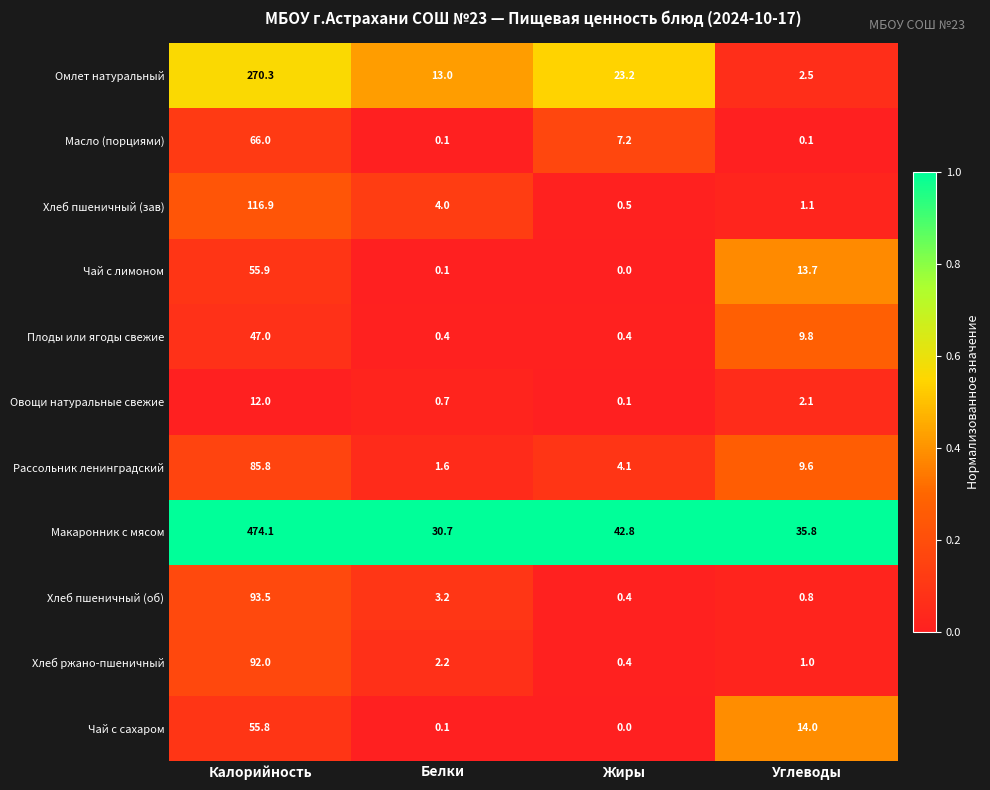

At which category is the sum across all series the highest?

Калорийность